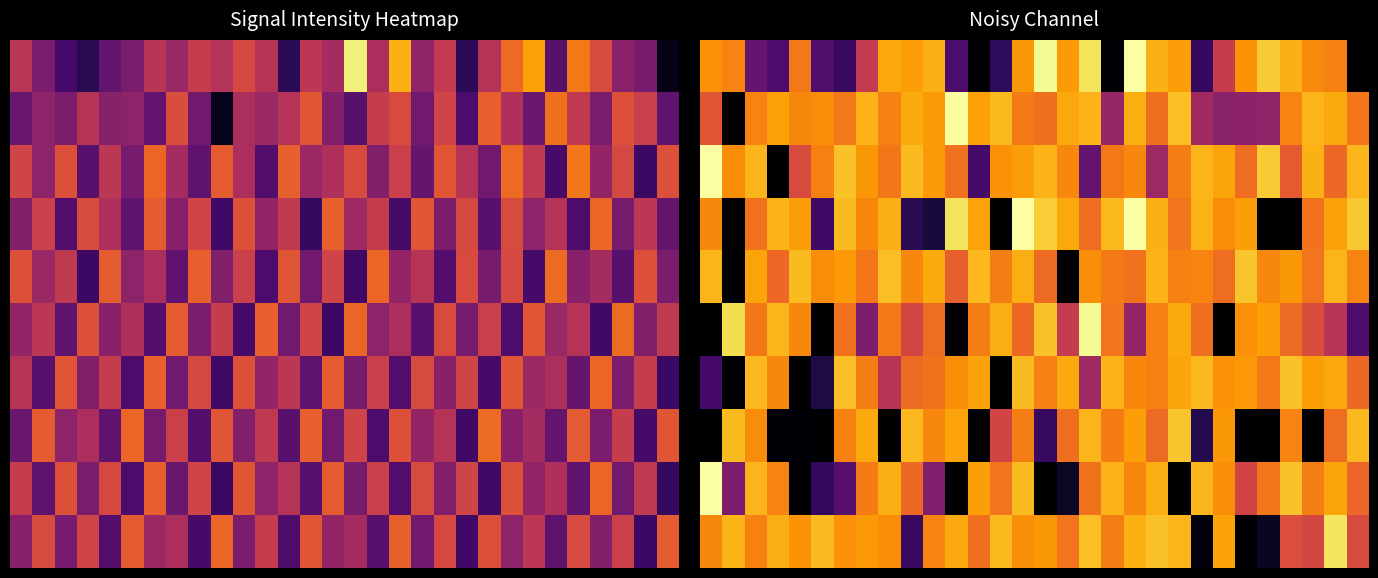

What is the total value across all series at 4?

-1099.8